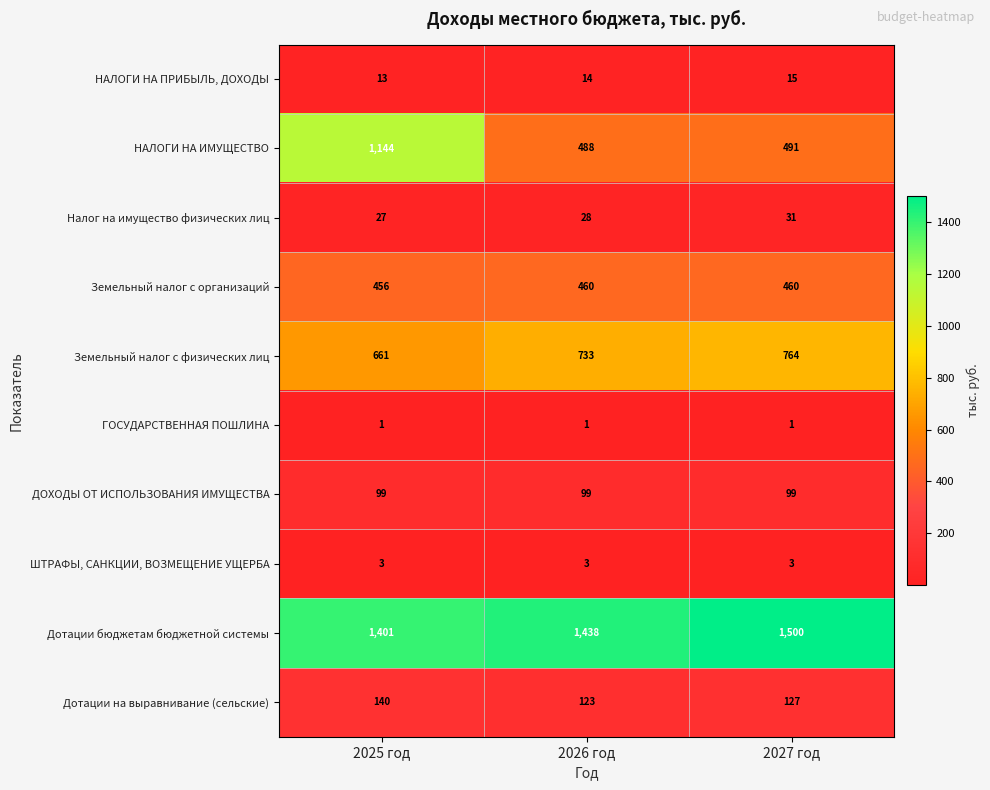

Which series changed the most between 2026 год and 2027 год?

Дотации бюджетам бюджетной системы